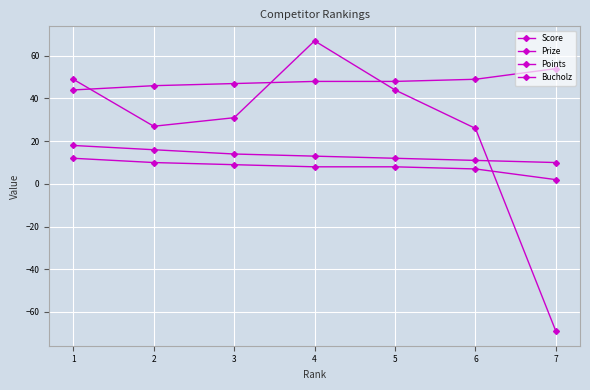

How many distinct data groups are displayed?

4